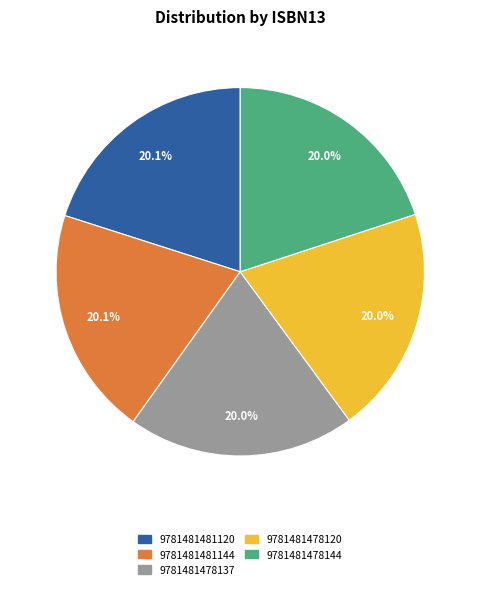

Is 9781481481144 the majority of the pie?

No